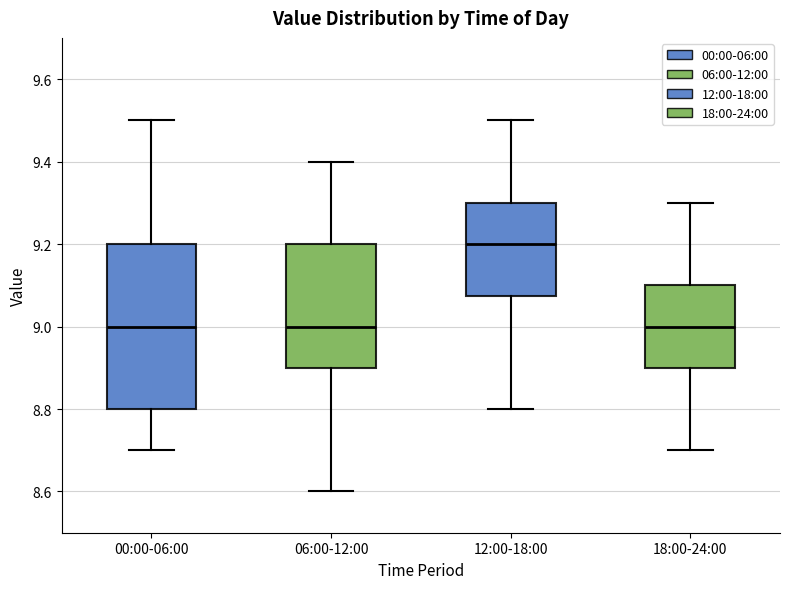

Which box has the highest median line?

12:00-18:00